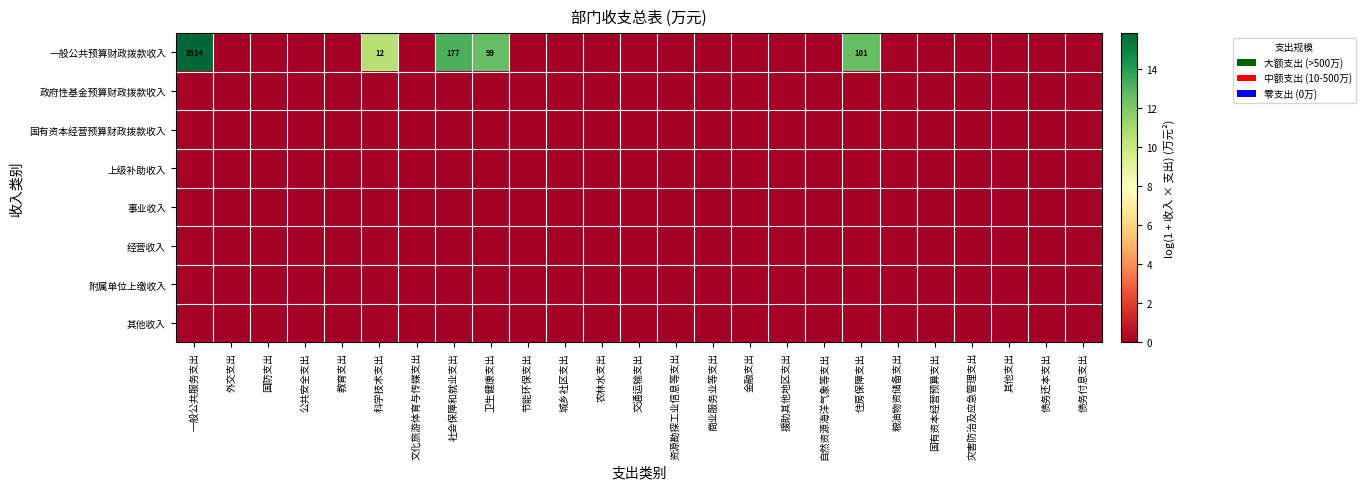

List the series in order of their peak value, lowest first.

政府性基金预算财政拨款收入, 国有资本经营预算财政拨款收入, 上级补助收入, 事业收入, 经营收入, 附属单位上缴收入, 其他收入, 一般公共预算财政拨款收入